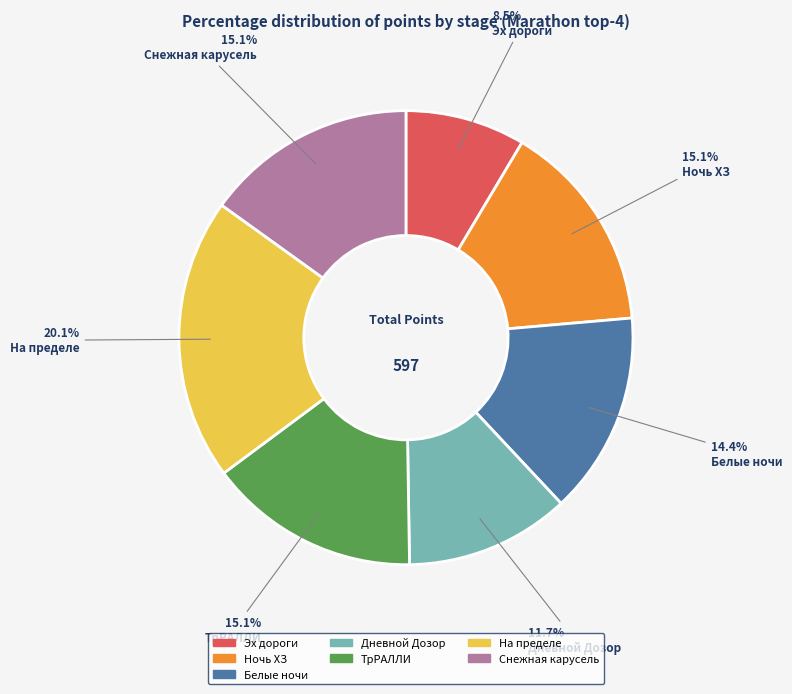

What is the ratio of the value at Эх дороги to the value at Ночь ХЗ?

0.6